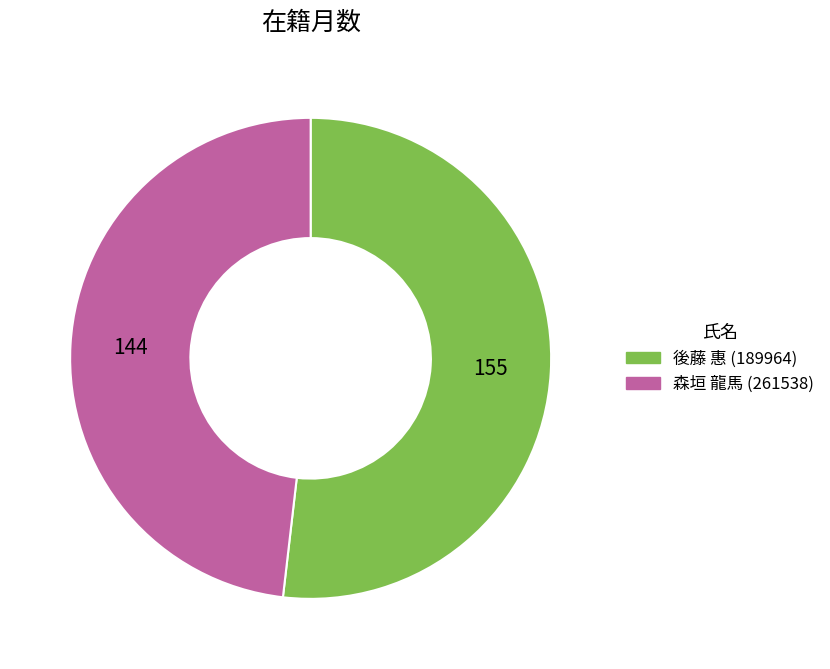

Approximately how many times larger is the value at 森垣 龍馬 (261538) compared to 後藤 惠 (189964)?

0.9